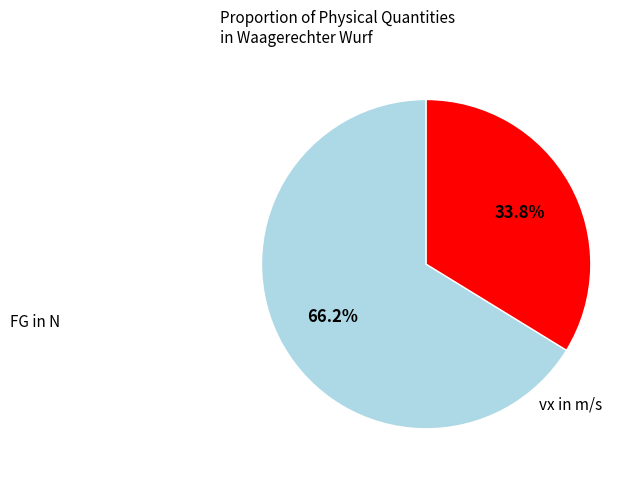

Is there any slice that represents more than half of the pie?

Yes